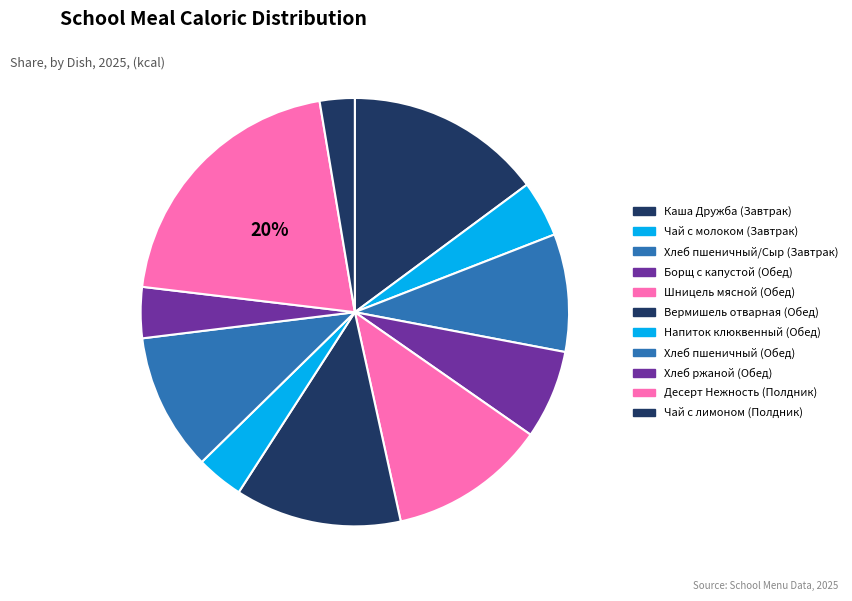

Is it true that Борщ с капустой (Обед) is 7% of the pie?

True